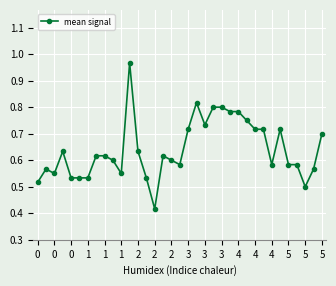

True or false: there are more than 2 points higher than both neighbors.

True